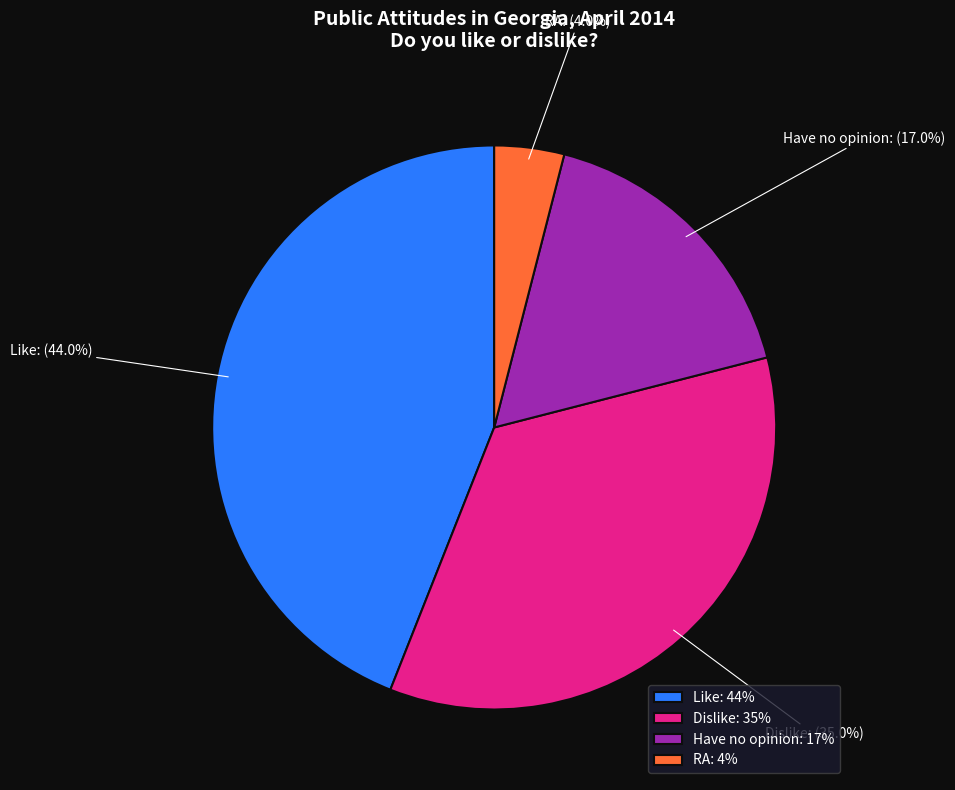

True or false: Have no opinion accounts for 17% of the total.

True